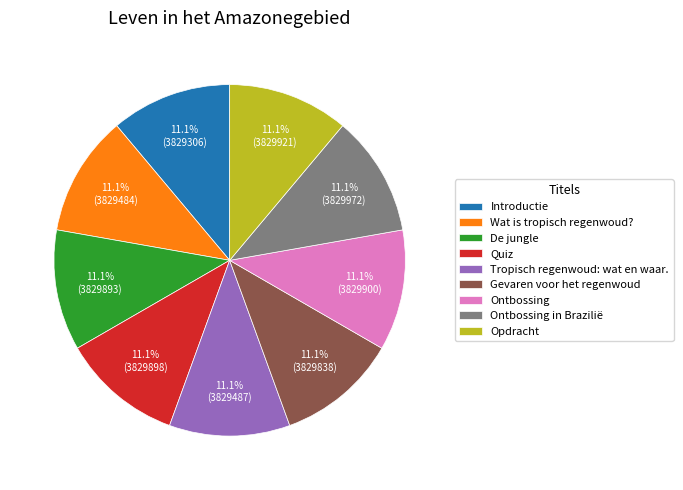

Count the number of slices in the pie.

9